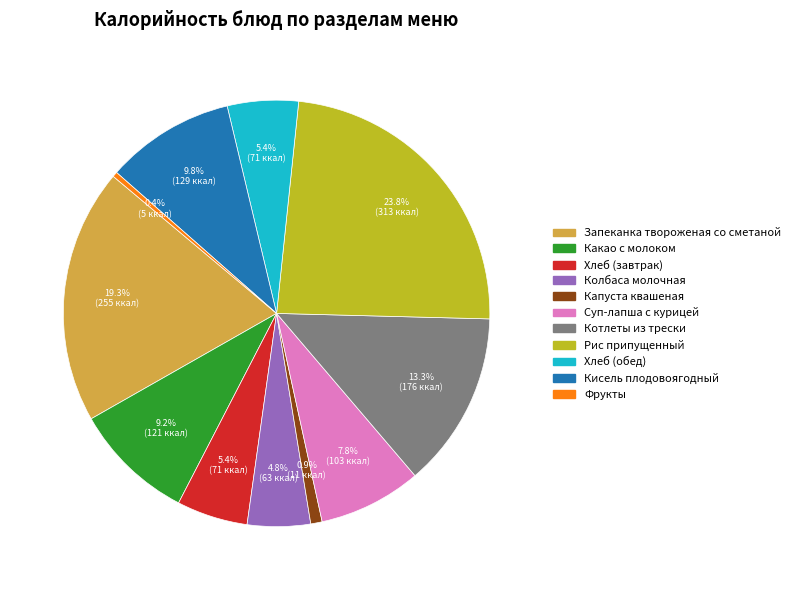

What is the largest slice in the pie chart?

Рис припущенный